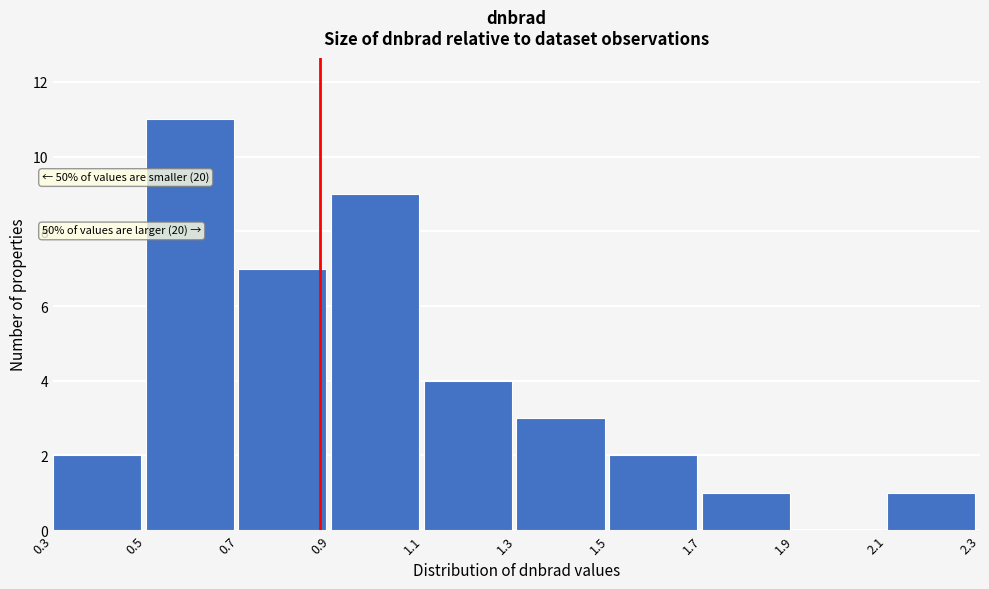

Over which range of the x-axis is the bar tallest?

0.5 to 0.7